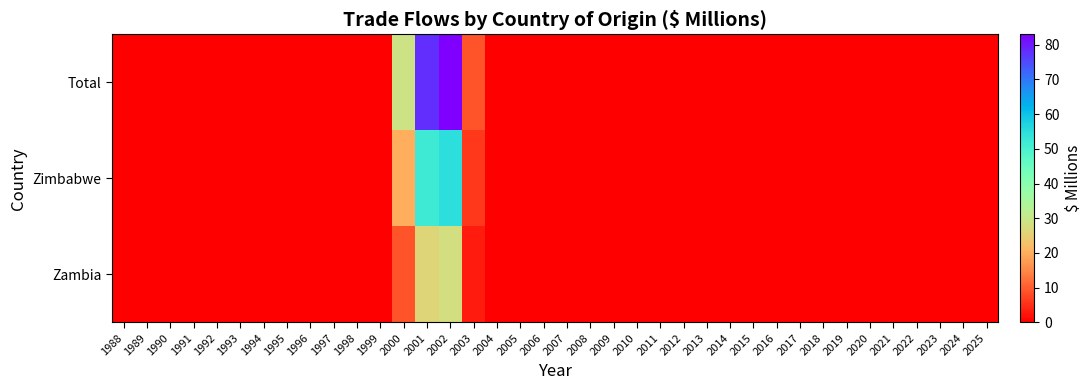

At 2000, list the series in order from smallest to largest.

Zambia, Zimbabwe, Total